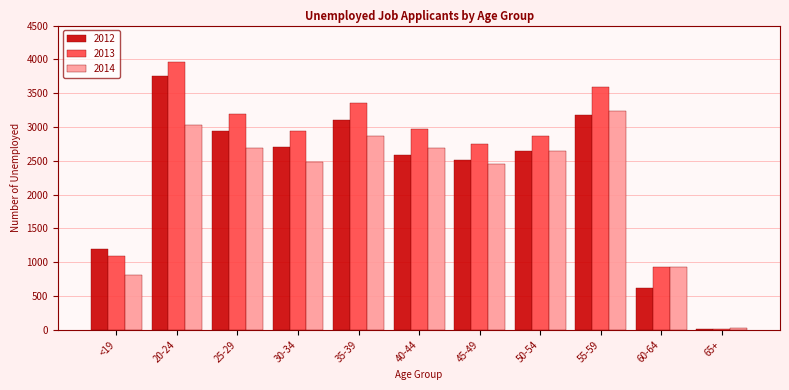

What is the greatest value displayed?

3968